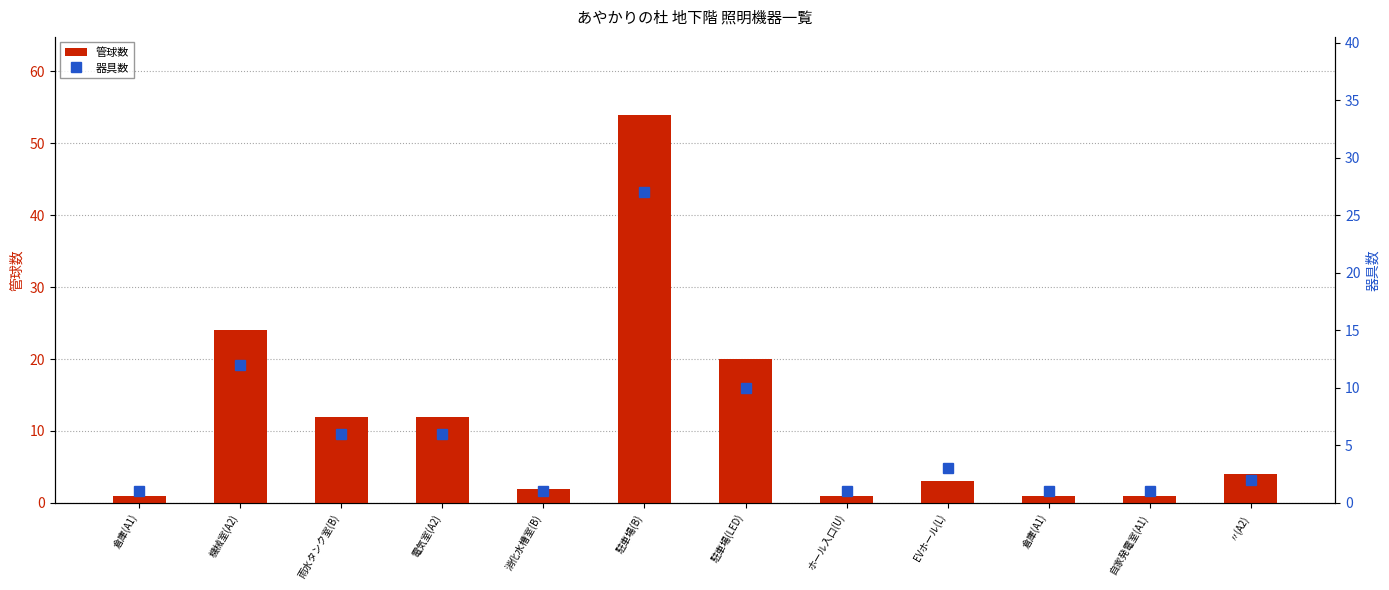

What are all the series names shown in the legend?

管球数, 器具数